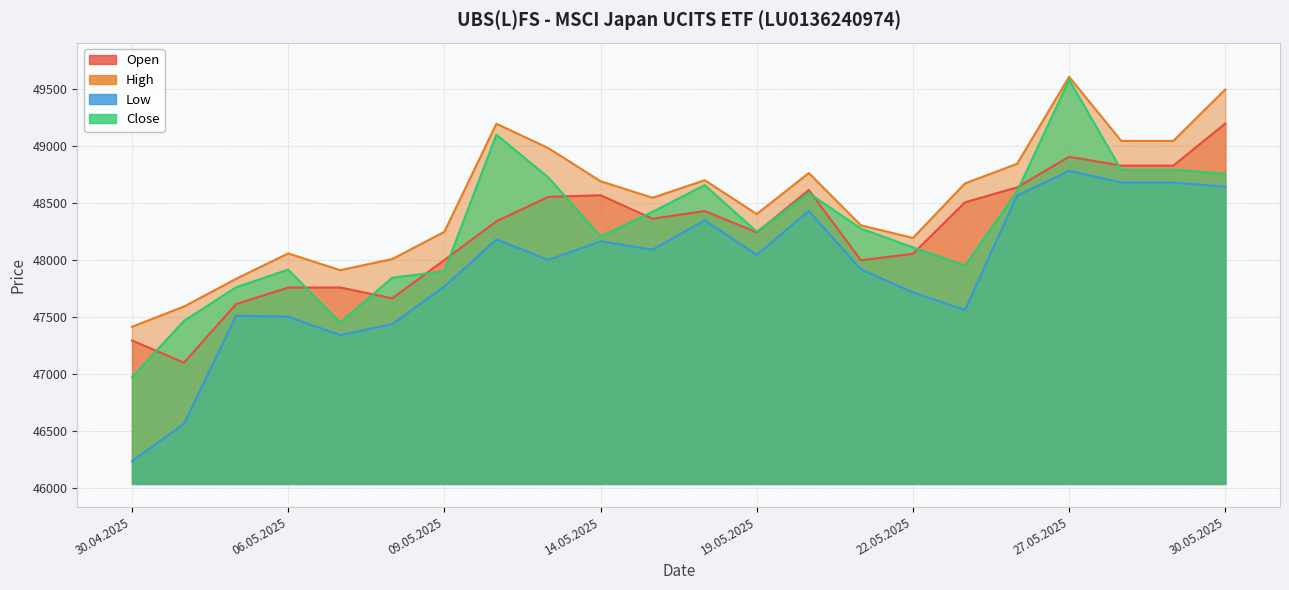

The Low series shows 47998 at 13.05.2025. True or false?

True